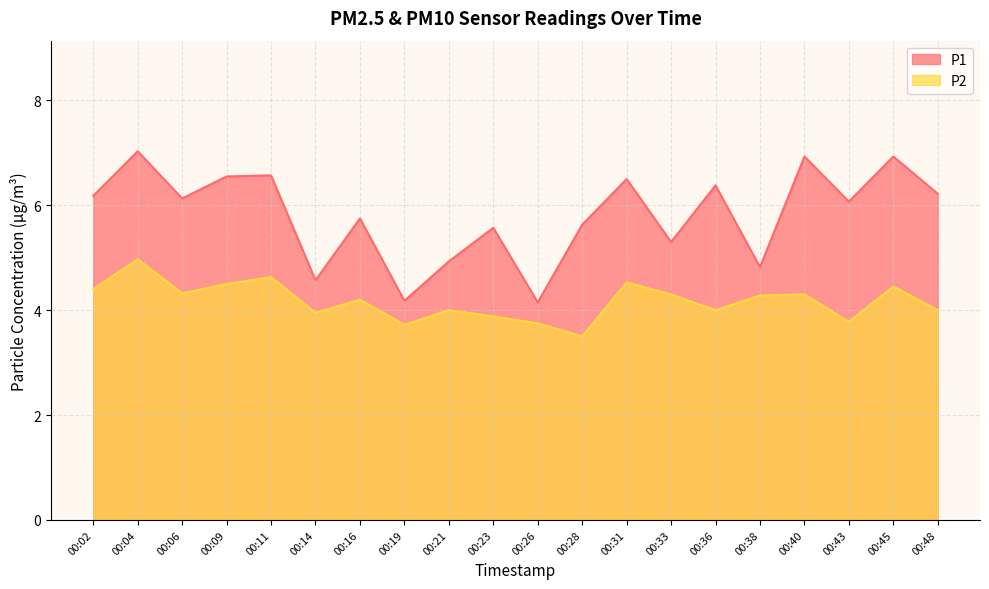

At how many categories does at least one series exceed 6?

11